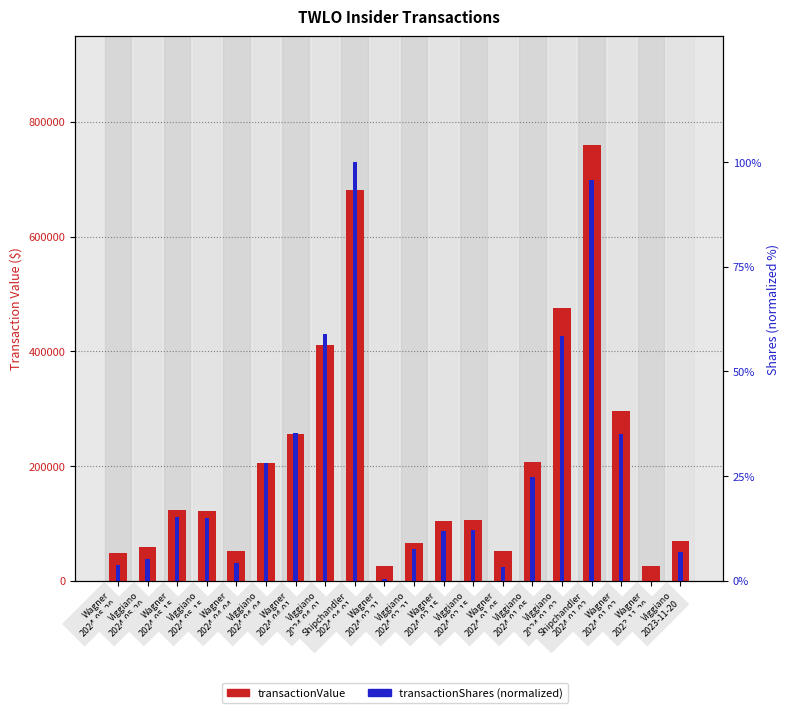

Where does the transactionValue series first go above 122135?

Wagner
2024-05-15